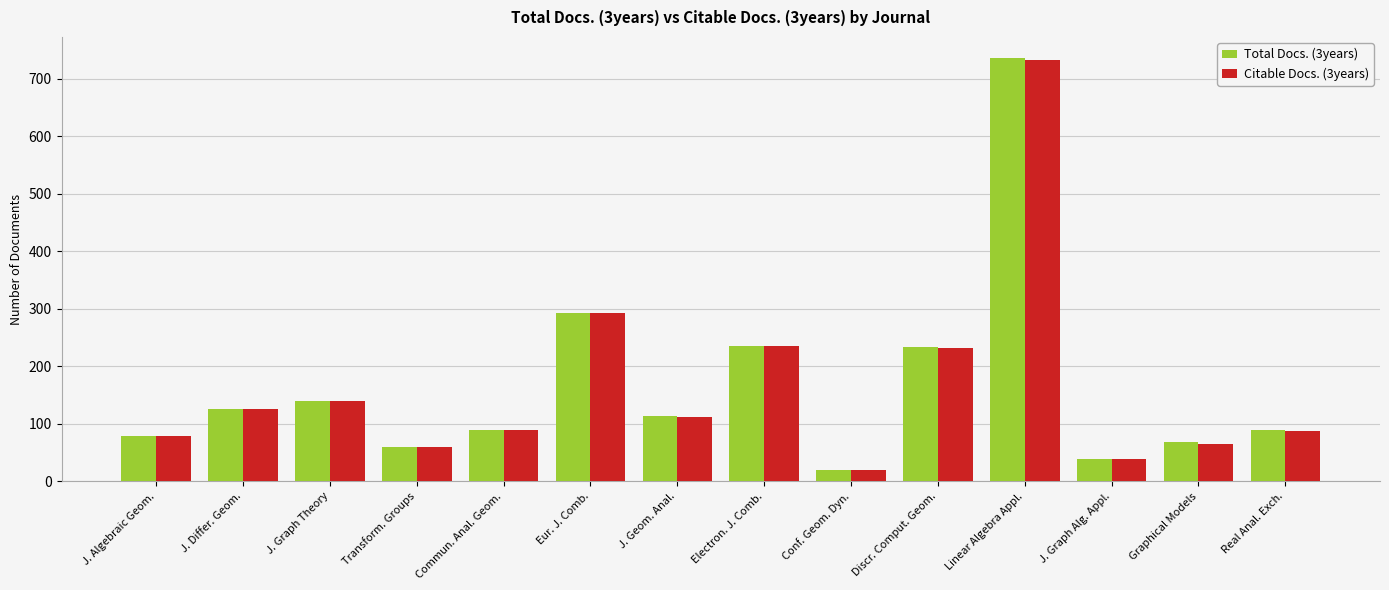

The Citable Docs. (3years) series shows 292 at Eur. J. Comb.. True or false?

True